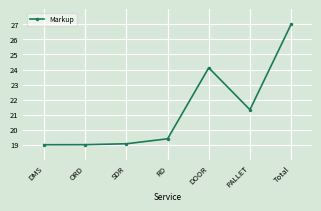

What is the difference between the maximum and minimum values?

8.0